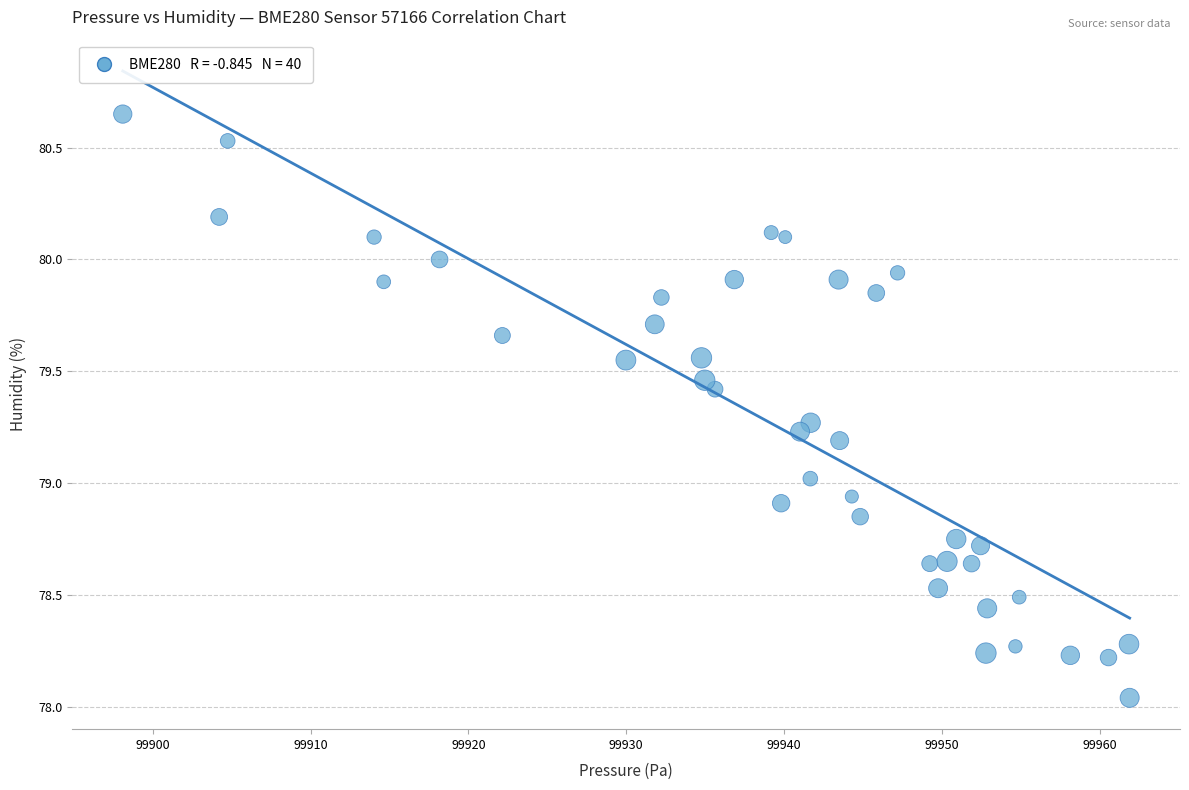

What is the range of X values (max minus min)?

63.8